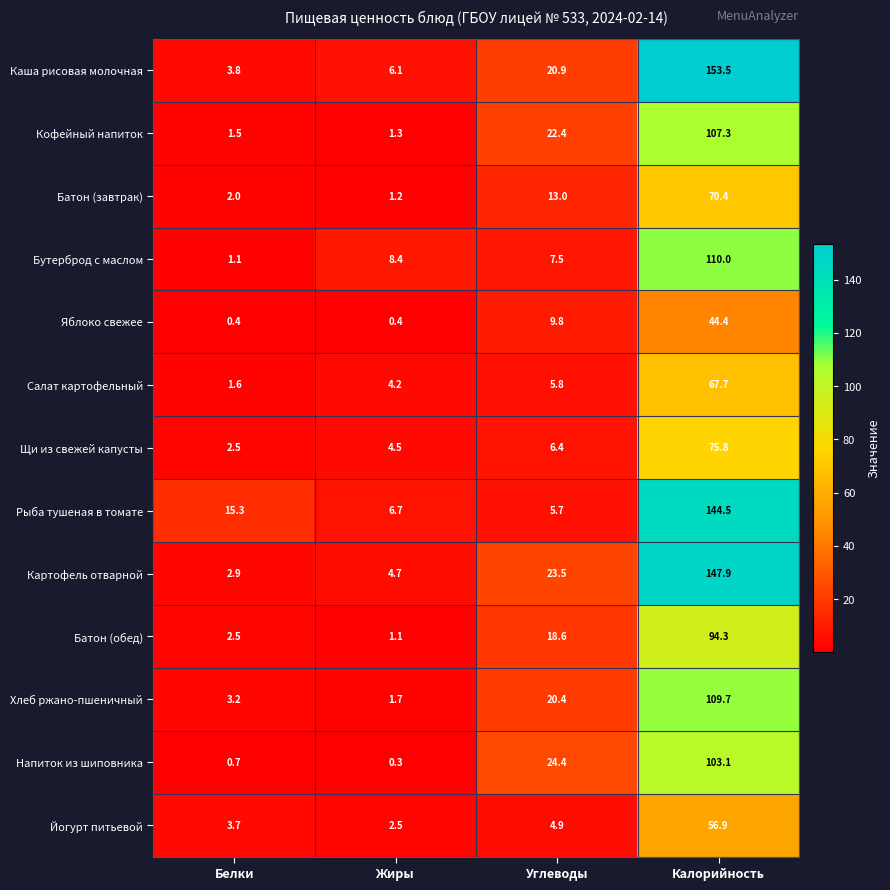

True or false: Салат картофельный has a value of 117.0 at Калорийность.

False